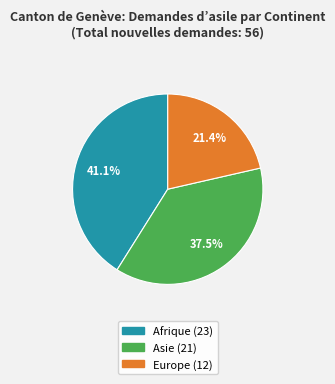

To the nearest percent, what is the average slice percentage?

33%